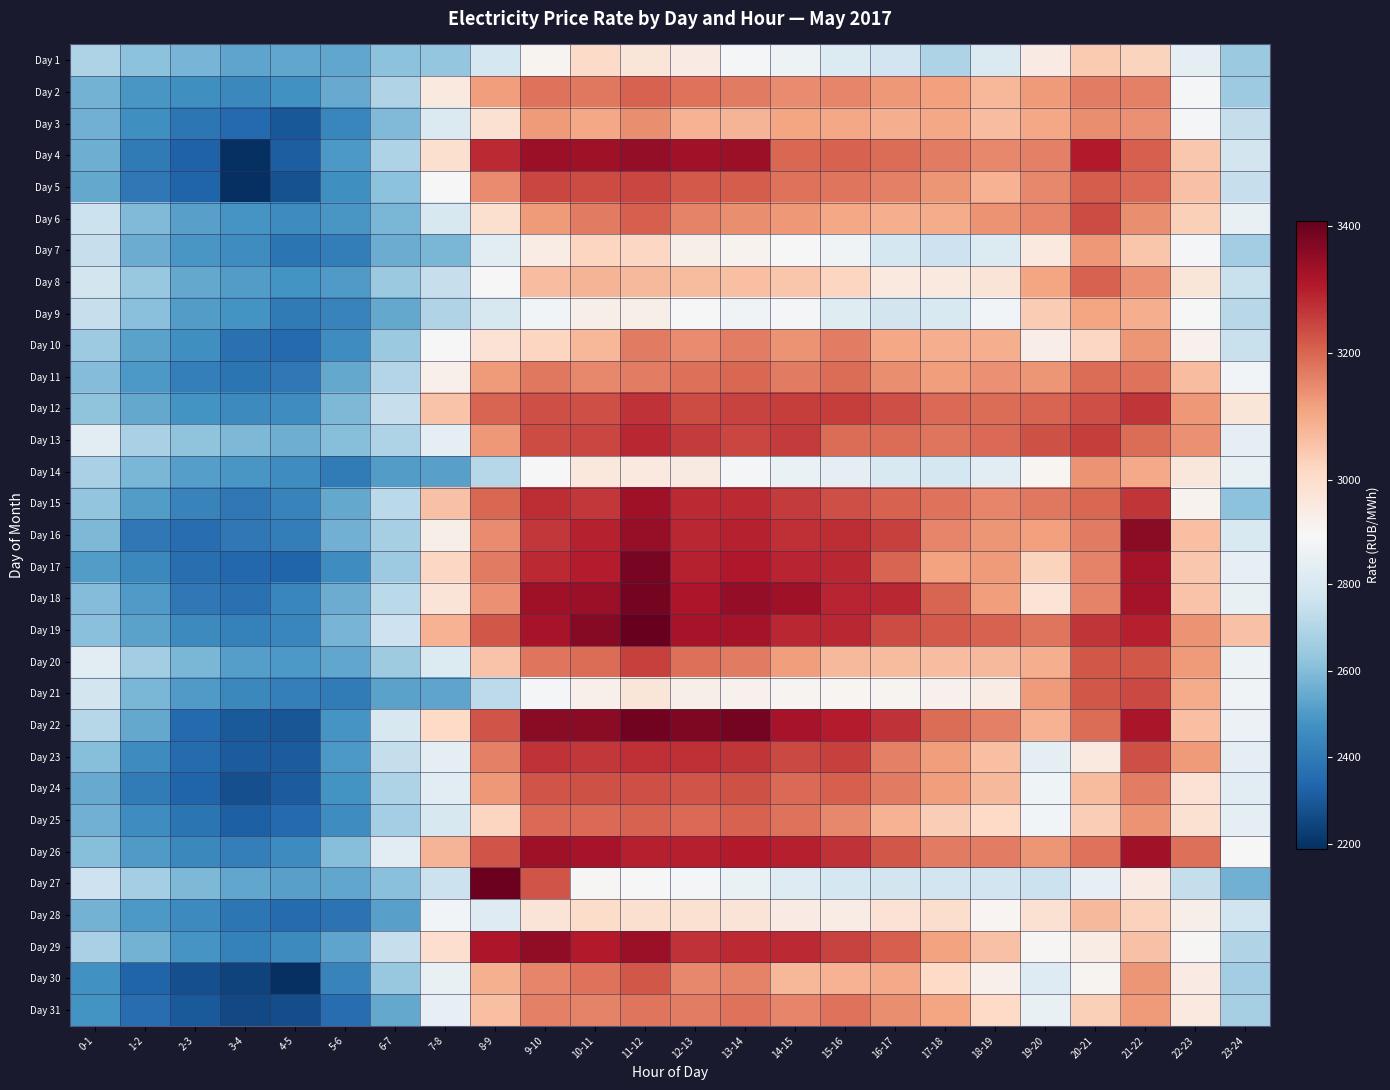

Reading left to right, what are all the values shown in this chart?

Day 1: 0-1=2686.9	1-2=2613.8	2-3=2572.9	3-4=2532.0	4-5=2533.5	5-6=2535.3	6-7=2616.9	7-8=2629.5	8-9=2785.8	9-10=2925.1	10-11=3008.0	11-12=2973.4	12-13=2954.2	13-14=2904.4	14-15=2877.7	15-16=2812.9	16-17=2774.9	17-18=2689.8	18-19=2810.5	19-20=2952.7	20-21=3042.7	21-22=3022.1	22-23=2849.7	23-24=2645.4
Day 2: 0-1=2567.8	1-2=2491.1	2-3=2466.5	3-4=2445.7	4-5=2470.5	5-6=2544.3	6-7=2693.0	7-8=2962.6	8-9=3121.1	9-10=3180.3	10-11=3175.3	11-12=3203.0	12-13=3180.1	13-14=3171.0	14-15=3147.3	15-16=3153.8	16-17=3129.0	17-18=3117.1	18-19=3077.4	19-20=3125.0	20-21=3167.1	21-22=3160.5	22-23=2897.8	23-24=2647.6
Day 3: 0-1=2562.9	1-2=2468.5	2-3=2391.0	3-4=2347.2	4-5=2295.3	5-6=2436.4	6-7=2595.1	7-8=2806.0	8-9=2987.4	9-10=3122.6	10-11=3102.6	11-12=3144.0	12-13=3084.0	13-14=3081.8	14-15=3106.5	15-16=3102.6	16-17=3091.0	17-18=3102.7	18-19=3066.9	19-20=3105.0	20-21=3144.6	21-22=3137.5	22-23=2905.2	23-24=2737.3
Day 4: 0-1=2557.1	1-2=2397.0	2-3=2327.7	3-4=2188.7	4-5=2314.0	5-6=2496.8	6-7=2688.2	7-8=2992.6	8-9=3282.8	9-10=3335.4	10-11=3330.2	11-12=3347.0	12-13=3329.1	13-14=3334.2	14-15=3198.2	15-16=3203.8	16-17=3190.4	17-18=3169.6	18-19=3151.7	19-20=3160.3	20-21=3304.2	21-22=3207.2	22-23=3045.0	23-24=2779.0
Day 5: 0-1=2542.3	1-2=2391.9	2-3=2329.4	3-4=2186.7	4-5=2280.5	5-6=2466.2	6-7=2614.1	7-8=2912.5	8-9=3145.0	9-10=3244.3	10-11=3235.4	11-12=3242.6	12-13=3217.2	13-14=3210.6	14-15=3183.3	15-16=3177.8	16-17=3160.9	17-18=3131.7	18-19=3086.5	19-20=3149.0	20-21=3214.2	21-22=3191.4	22-23=3058.5	23-24=2747.8
Day 6: 0-1=2756.8	1-2=2590.0	2-3=2520.7	3-4=2486.1	4-5=2457.1	5-6=2493.0	6-7=2580.8	7-8=2794.5	8-9=2994.1	9-10=3121.8	10-11=3171.1	11-12=3207.8	12-13=3158.6	13-14=3141.9	14-15=3128.6	15-16=3102.6	16-17=3094.3	17-18=3094.7	18-19=3137.0	19-20=3155.3	20-21=3235.4	21-22=3142.4	22-23=3032.3	23-24=2858.8
Day 7: 0-1=2745.6	1-2=2555.4	2-3=2492.3	3-4=2461.5	4-5=2381.4	5-6=2409.3	6-7=2553.3	7-8=2580.1	8-9=2834.9	9-10=2950.6	10-11=3018.2	11-12=3016.0	12-13=2942.4	13-14=2931.6	14-15=2913.7	15-16=2886.9	16-17=2787.6	17-18=2763.0	18-19=2813.0	19-20=2961.1	20-21=3127.3	21-22=3050.2	22-23=2896.3	23-24=2659.7
Day 8: 0-1=2780.5	1-2=2639.8	2-3=2543.9	3-4=2506.7	4-5=2481.3	5-6=2500.9	6-7=2646.3	7-8=2746.8	8-9=2908.1	9-10=3066.7	10-11=3079.3	11-12=3074.1	12-13=3069.8	13-14=3062.3	14-15=3050.2	15-16=3020.7	16-17=2961.5	17-18=2959.7	18-19=2975.7	19-20=3107.8	20-21=3203.5	21-22=3140.2	22-23=2973.3	23-24=2751.5
Day 9: 0-1=2744.2	1-2=2609.4	2-3=2508.7	3-4=2480.0	4-5=2399.9	5-6=2430.5	6-7=2539.6	7-8=2692.2	8-9=2797.0	9-10=2892.3	10-11=2943.1	11-12=2940.9	12-13=2914.7	13-14=2889.3	14-15=2903.3	15-16=2825.0	16-17=2777.8	17-18=2801.5	18-19=2892.5	19-20=3040.5	20-21=3106.3	21-22=3091.3	22-23=2909.7	23-24=2714.5
Day 10: 0-1=2649.7	1-2=2525.7	2-3=2470.3	3-4=2373.8	4-5=2347.6	5-6=2462.7	6-7=2644.7	7-8=2910.9	8-9=2982.8	9-10=3018.9	10-11=3076.8	11-12=3171.2	12-13=3146.2	13-14=3166.0	14-15=3135.6	15-16=3166.7	16-17=3105.1	17-18=3090.9	18-19=3093.1	19-20=2947.3	20-21=3017.1	21-22=3131.6	22-23=2935.3	23-24=2753.1
Day 11: 0-1=2599.2	1-2=2495.5	2-3=2417.8	3-4=2384.5	4-5=2395.4	5-6=2541.4	6-7=2698.1	7-8=2938.8	8-9=3125.1	9-10=3172.9	10-11=3151.0	11-12=3165.2	12-13=3184.4	13-14=3197.6	14-15=3170.6	15-16=3189.5	16-17=3142.0	17-18=3120.4	18-19=3138.5	19-20=3132.8	20-21=3191.1	21-22=3182.8	22-23=3066.6	23-24=2890.6
Day 12: 0-1=2622.0	1-2=2544.2	2-3=2477.4	3-4=2450.6	4-5=2464.0	5-6=2585.6	6-7=2748.2	7-8=3052.8	8-9=3199.2	9-10=3230.6	10-11=3231.6	11-12=3268.6	12-13=3236.5	13-14=3245.3	14-15=3254.7	15-16=3254.3	16-17=3231.1	17-18=3194.8	18-19=3188.7	19-20=3200.8	20-21=3233.3	21-22=3268.2	22-23=3129.3	23-24=2971.1
Day 13: 0-1=2835.0	1-2=2679.9	2-3=2622.2	3-4=2586.2	4-5=2558.6	5-6=2605.7	6-7=2689.3	7-8=2849.7	8-9=3127.8	9-10=3235.6	10-11=3241.4	11-12=3287.5	12-13=3259.0	13-14=3245.2	14-15=3260.6	15-16=3190.1	16-17=3189.5	17-18=3175.9	18-19=3191.4	19-20=3226.1	20-21=3253.6	21-22=3190.9	22-23=3138.9	23-24=2846.1
Day 14: 0-1=2675.8	1-2=2581.8	2-3=2515.7	3-4=2487.6	4-5=2461.6	5-6=2405.8	6-7=2507.7	7-8=2520.0	8-9=2707.6	9-10=2916.2	10-11=2965.4	11-12=2962.0	12-13=2955.7	13-14=2899.5	14-15=2867.3	15-16=2845.3	16-17=2801.4	17-18=2785.7	18-19=2838.4	19-20=2924.0	20-21=3134.9	21-22=3100.0	22-23=2969.8	23-24=2857.0
Day 15: 0-1=2625.2	1-2=2509.8	2-3=2427.8	3-4=2396.5	4-5=2426.5	5-6=2540.8	6-7=2718.5	7-8=3057.4	8-9=3197.8	9-10=3279.9	10-11=3263.7	11-12=3330.7	12-13=3281.3	13-14=3282.9	14-15=3259.0	15-16=3232.4	16-17=3202.8	17-18=3182.1	18-19=3155.3	19-20=3174.6	20-21=3195.7	21-22=3266.7	22-23=2931.4	23-24=2614.2
Day 16: 0-1=2584.6	1-2=2393.7	2-3=2357.3	3-4=2395.4	4-5=2409.9	5-6=2564.3	6-7=2672.3	7-8=2944.0	8-9=3145.2	9-10=3263.6	10-11=3291.7	11-12=3343.7	12-13=3285.9	13-14=3293.5	14-15=3273.4	15-16=3278.9	16-17=3251.9	17-18=3154.7	18-19=3130.9	19-20=3114.4	20-21=3171.4	21-22=3359.8	22-23=3061.9	23-24=2801.4
Day 17: 0-1=2504.9	1-2=2443.0	2-3=2366.0	3-4=2344.2	4-5=2333.2	5-6=2463.2	6-7=2651.3	7-8=3016.4	8-9=3169.5	9-10=3280.1	10-11=3299.9	11-12=3383.0	12-13=3294.1	13-14=3310.3	14-15=3288.6	15-16=3285.3	16-17=3202.6	17-18=3110.7	18-19=3124.9	19-20=3022.4	20-21=3159.8	21-22=3322.9	22-23=3047.6	23-24=2855.8
Day 18: 0-1=2595.5	1-2=2503.2	2-3=2395.2	3-4=2370.6	4-5=2438.1	5-6=2553.6	6-7=2718.4	7-8=2977.5	8-9=3138.7	9-10=3334.0	10-11=3339.0	11-12=3386.3	12-13=3311.2	13-14=3347.2	14-15=3330.7	15-16=3289.5	16-17=3285.7	17-18=3200.1	18-19=3121.3	19-20=2980.5	20-21=3158.0	21-22=3323.2	22-23=3052.3	23-24=2861.7
Day 19: 0-1=2610.9	1-2=2522.7	2-3=2449.4	3-4=2422.6	4-5=2441.1	5-6=2573.9	6-7=2761.5	7-8=3086.2	8-9=3221.3	9-10=3322.1	10-11=3364.5	11-12=3407.4	12-13=3322.3	13-14=3325.6	14-15=3287.6	15-16=3285.7	16-17=3233.9	17-18=3217.6	18-19=3202.9	19-20=3176.1	20-21=3267.9	21-22=3297.9	22-23=3135.6	23-24=3059.5
Day 20: 0-1=2832.4	1-2=2660.7	2-3=2579.9	3-4=2511.2	4-5=2497.7	5-6=2534.7	6-7=2656.9	7-8=2815.8	8-9=3054.1	9-10=3178.2	10-11=3188.1	11-12=3250.8	12-13=3184.5	13-14=3169.5	14-15=3120.3	15-16=3072.2	16-17=3070.4	17-18=3066.2	18-19=3071.9	19-20=3093.3	20-21=3221.9	21-22=3218.4	22-23=3122.5	23-24=2876.1
Day 21: 0-1=2780.3	1-2=2581.5	2-3=2503.8	3-4=2445.2	4-5=2416.7	5-6=2407.2	6-7=2523.2	7-8=2531.7	8-9=2720.7	9-10=2900.5	10-11=2936.5	11-12=2974.0	12-13=2942.2	13-14=2935.3	14-15=2927.2	15-16=2922.9	16-17=2927.9	17-18=2934.4	18-19=2948.6	19-20=3123.8	20-21=3218.2	21-22=3240.6	22-23=3098.4	23-24=2888.9
Day 22: 0-1=2703.7	1-2=2542.2	2-3=2350.6	3-4=2303.2	4-5=2291.2	5-6=2485.2	6-7=2796.7	7-8=3012.1	8-9=3223.7	9-10=3359.6	10-11=3359.4	11-12=3391.9	12-13=3375.7	13-14=3386.9	14-15=3321.8	15-16=3301.8	16-17=3272.3	17-18=3191.1	18-19=3161.8	19-20=3086.6	20-21=3188.0	21-22=3315.2	22-23=3061.3	23-24=2872.8
Day 23: 0-1=2602.0	1-2=2455.6	2-3=2355.3	3-4=2310.4	4-5=2309.6	5-6=2496.0	6-7=2740.1	7-8=2848.2	8-9=3161.4	9-10=3269.6	10-11=3263.9	11-12=3274.0	12-13=3275.0	13-14=3268.1	14-15=3240.3	15-16=3250.8	16-17=3161.3	17-18=3121.0	18-19=3061.0	19-20=2850.1	20-21=2960.3	21-22=3230.2	22-23=3124.1	23-24=2846.8
Day 24: 0-1=2545.1	1-2=2403.0	2-3=2333.7	3-4=2276.9	4-5=2309.7	5-6=2478.3	6-7=2690.4	7-8=2836.4	8-9=3128.5	9-10=3224.9	10-11=3228.3	11-12=3231.7	12-13=3225.6	13-14=3227.8	14-15=3192.0	15-16=3210.0	16-17=3169.1	17-18=3119.7	18-19=3071.9	19-20=2882.6	20-21=3068.0	21-22=3164.2	22-23=2983.6	23-24=2835.7
Day 25: 0-1=2566.7	1-2=2459.3	2-3=2382.2	3-4=2320.5	4-5=2350.3	5-6=2463.6	6-7=2664.9	7-8=2794.4	8-9=3019.5	9-10=3193.9	10-11=3192.4	11-12=3202.9	12-13=3194.3	13-14=3204.9	14-15=3179.9	15-16=3150.3	16-17=3085.8	17-18=3035.2	18-19=3012.6	19-20=2894.7	20-21=3034.6	21-22=3134.1	22-23=2987.5	23-24=2839.8
Day 26: 0-1=2605.5	1-2=2502.4	2-3=2444.3	3-4=2418.1	4-5=2454.1	5-6=2605.0	6-7=2838.6	7-8=3081.0	8-9=3224.0	9-10=3333.4	10-11=3320.0	11-12=3297.2	12-13=3297.1	13-14=3306.8	14-15=3297.3	15-16=3272.1	16-17=3219.2	17-18=3170.8	18-19=3167.9	19-20=3130.2	20-21=3181.0	21-22=3329.6	22-23=3184.1	23-24=2915.0
Day 27: 0-1=2764.0	1-2=2668.6	2-3=2586.8	3-4=2533.3	4-5=2518.5	5-6=2534.6	6-7=2609.7	7-8=2759.8	8-9=3396.0	9-10=3224.4	10-11=2918.1	11-12=2915.3	12-13=2900.3	13-14=2864.9	14-15=2819.6	15-16=2783.1	16-17=2781.6	17-18=2772.1	18-19=2772.8	19-20=2756.3	20-21=2854.3	21-22=2953.0	22-23=2742.7	23-24=2565.0
Day 28: 0-1=2567.3	1-2=2493.8	2-3=2452.6	3-4=2389.1	4-5=2351.7	5-6=2376.5	6-7=2520.0	7-8=2893.8	8-9=2818.0	9-10=2978.3	10-11=3005.1	11-12=2992.6	12-13=2990.1	13-14=2977.0	14-15=2954.9	15-16=2951.5	16-17=2983.5	17-18=3001.7	18-19=2924.1	19-20=2988.9	20-21=3074.3	21-22=3027.4	22-23=2943.8	23-24=2770.9
Day 29: 0-1=2675.6	1-2=2570.8	2-3=2485.9	3-4=2422.1	4-5=2453.1	5-6=2530.4	6-7=2747.4	7-8=2994.5	8-9=3314.4	9-10=3350.8	10-11=3303.7	11-12=3335.8	12-13=3272.2	13-14=3283.6	14-15=3282.6	15-16=3245.6	16-17=3207.3	17-18=3112.5	18-19=3057.3	19-20=2918.8	20-21=2951.5	21-22=3058.5	22-23=2920.6	23-24=2694.8
Day 30: 0-1=2475.1	1-2=2330.7	2-3=2277.4	3-4=2243.0	4-5=2192.3	5-6=2426.7	6-7=2637.4	7-8=2861.6	8-9=3087.3	9-10=3153.8	10-11=3181.9	11-12=3218.6	12-13=3150.3	13-14=3158.1	14-15=3075.3	15-16=3083.1	16-17=3099.2	17-18=3009.8	18-19=2938.9	19-20=2820.8	20-21=2927.8	21-22=3132.8	22-23=2955.1	23-24=2660.5
Day 31: 0-1=2478.9	1-2=2362.5	2-3=2301.7	3-4=2260.0	4-5=2269.5	5-6=2360.5	6-7=2542.5	7-8=2856.2	8-9=3062.4	9-10=3163.3	10-11=3157.4	11-12=3179.2	12-13=3165.3	13-14=3180.8	14-15=3156.2	15-16=3181.0	16-17=3141.8	17-18=3108.0	18-19=3010.4	19-20=2860.3	20-21=3030.3	21-22=3122.8	22-23=2960.1	23-24=2671.8